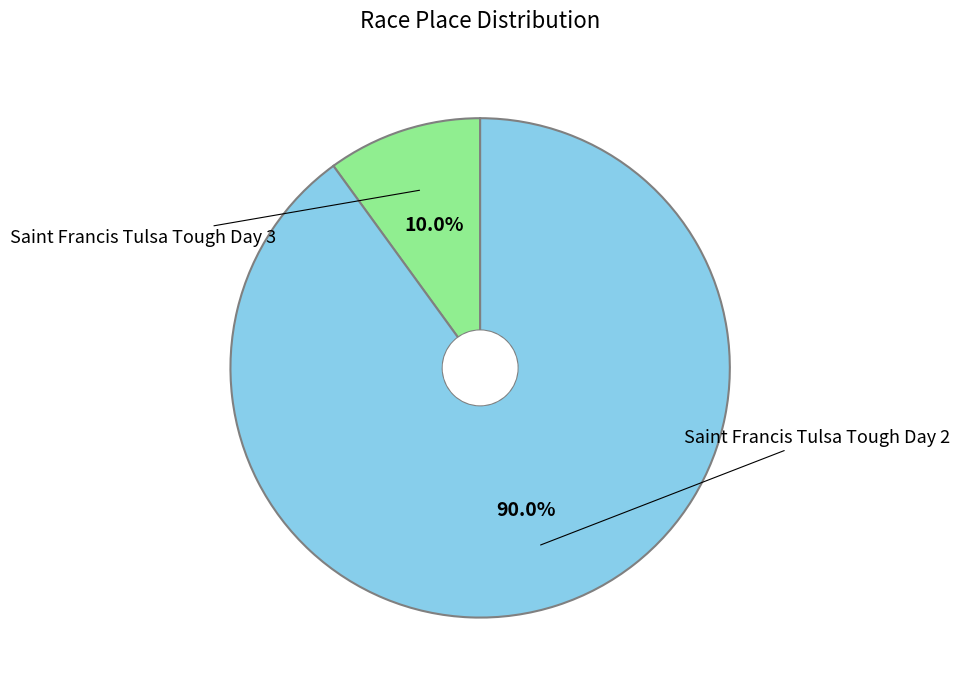

How many slices are in this pie chart?

2